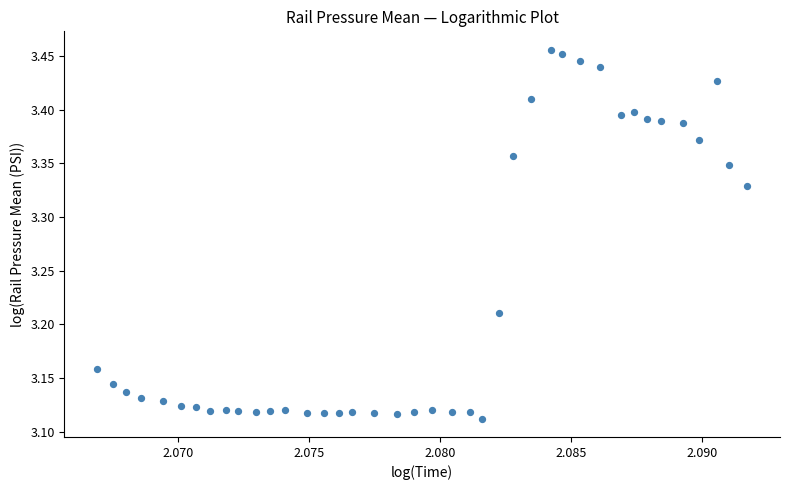

What is the range of Y values (max minus min)?

0.3